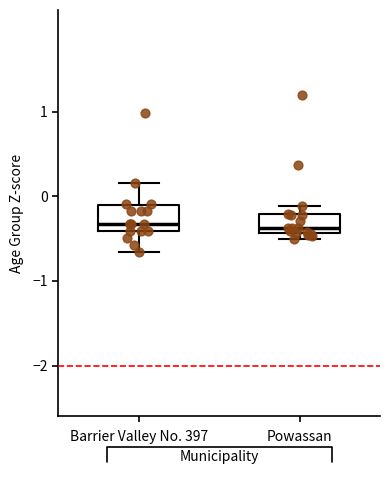

Reading left to right, transcribe this box plot: for each box, give where its median line is, the range the box spans, and where its two whiskers end, as read against the y-axis. The values are not printed on the chart, so give them approximately, as read against the axis.

Barrier Valley No. 397: median -0.3, box -0.4 to -0.1, whiskers -0.7 to 0.2
Powassan: median -0.4 (just above the box's lower edge), box -0.4 to -0.2, whiskers -0.5 to -0.1